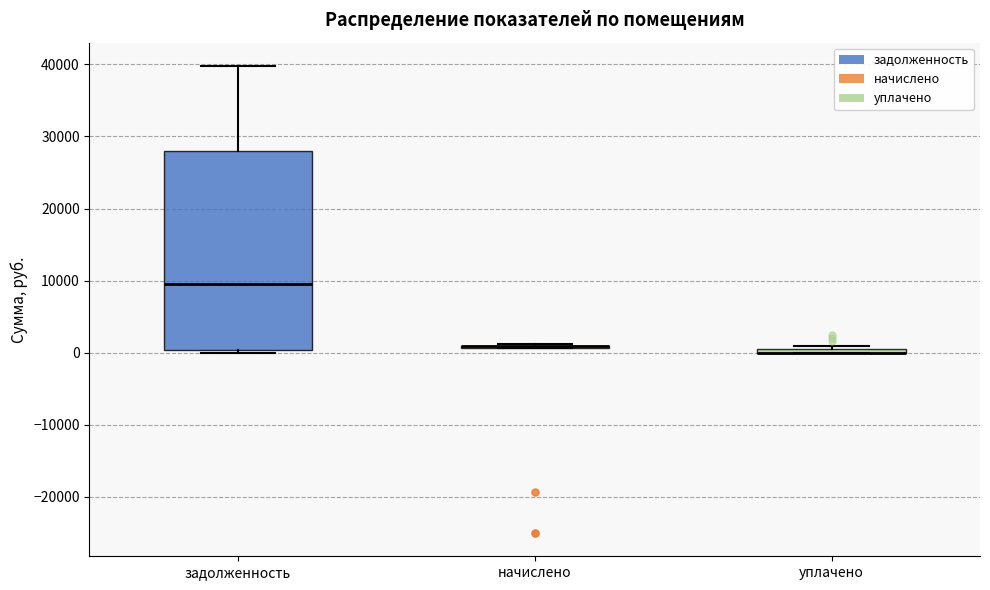

Where is the lower edge of the box for задолженность on the y-axis? The values are not printed on the chart, so give them approximately, as read against the axis.

0